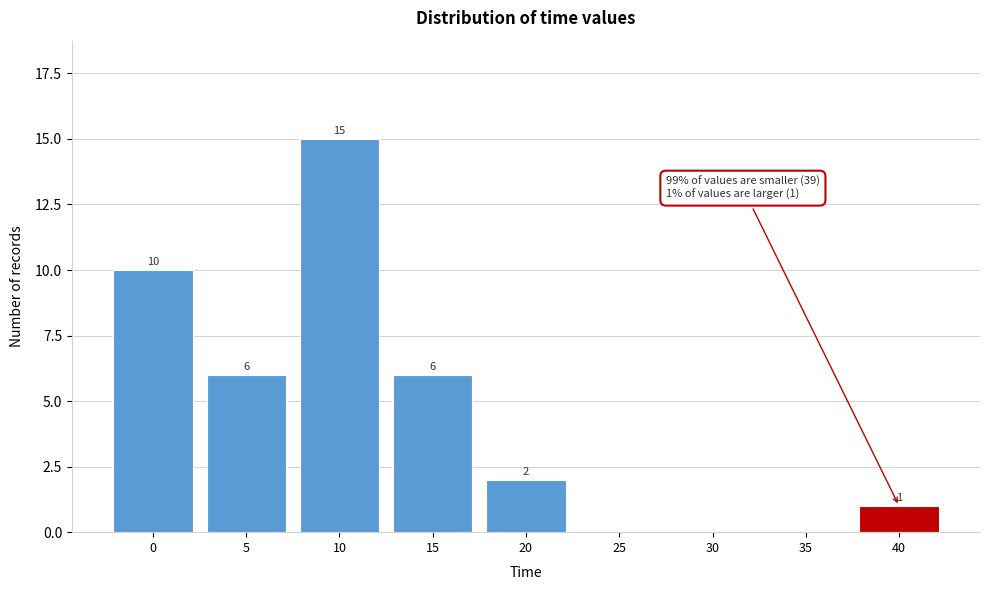

Reading left to right, extract all data points from this chart.

0=10	5=6	10=15	15=6	20=2	25=0	30=0	35=0	40=1